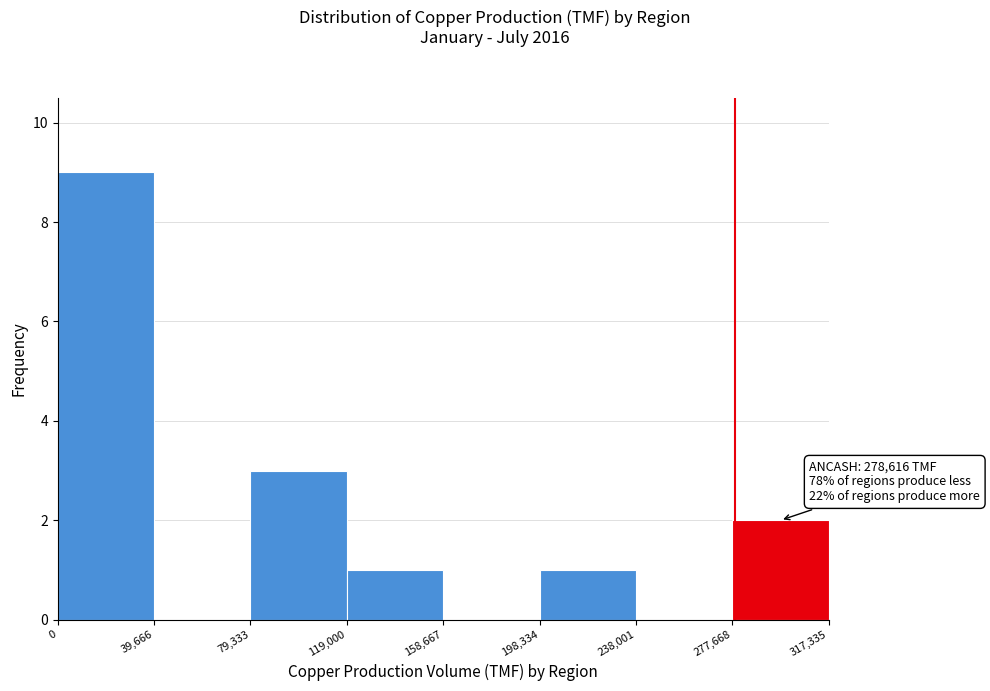

Over which range of the x-axis is the bar tallest?

0 to 39,666